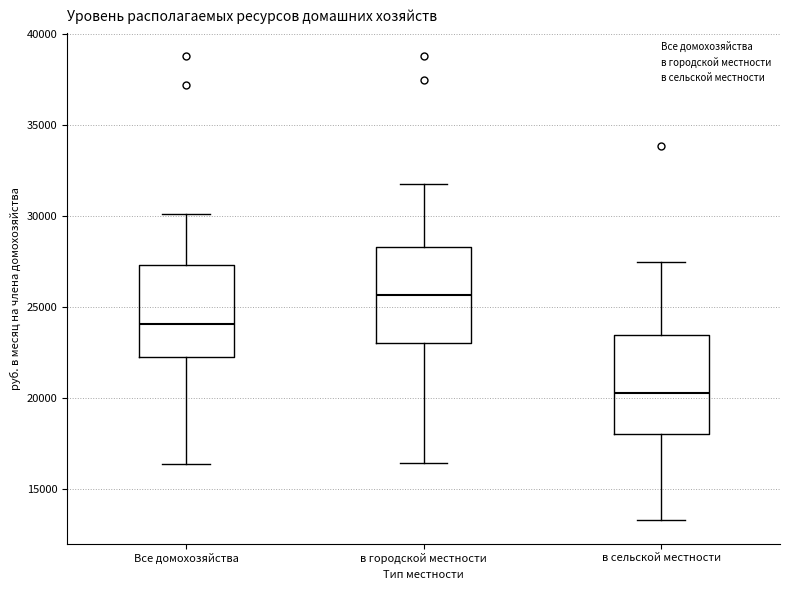

Where is the upper edge of the box for в городской местности on the y-axis? The values are not printed on the chart, so give them approximately, as read against the axis.

28500